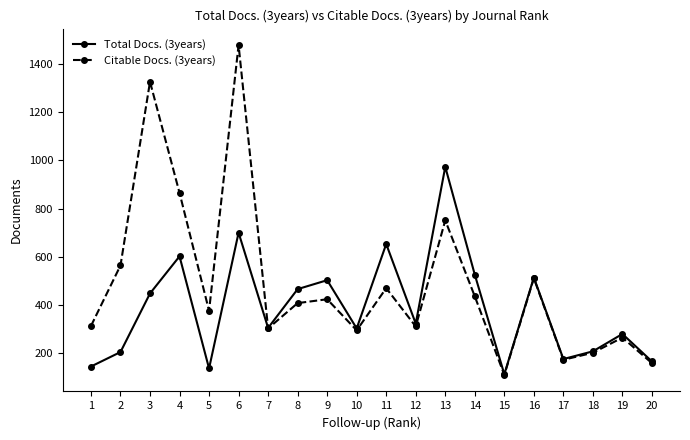

Rank the series by their average value, from lowest to highest.

Total Docs. (3years), Citable Docs. (3years)